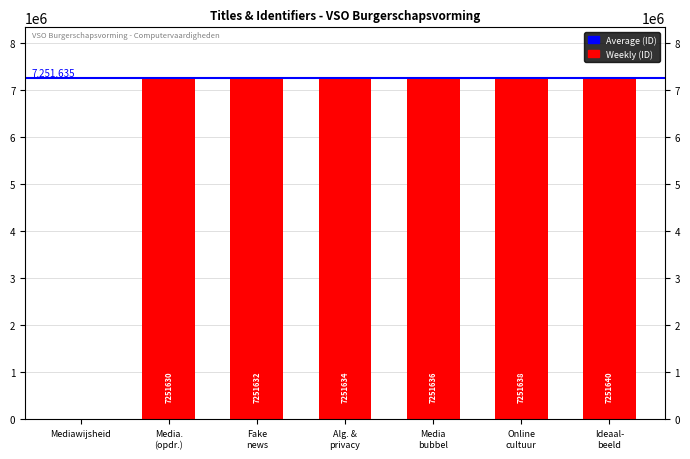

The value at Mediawijsheid is -2956233. True or false?

False